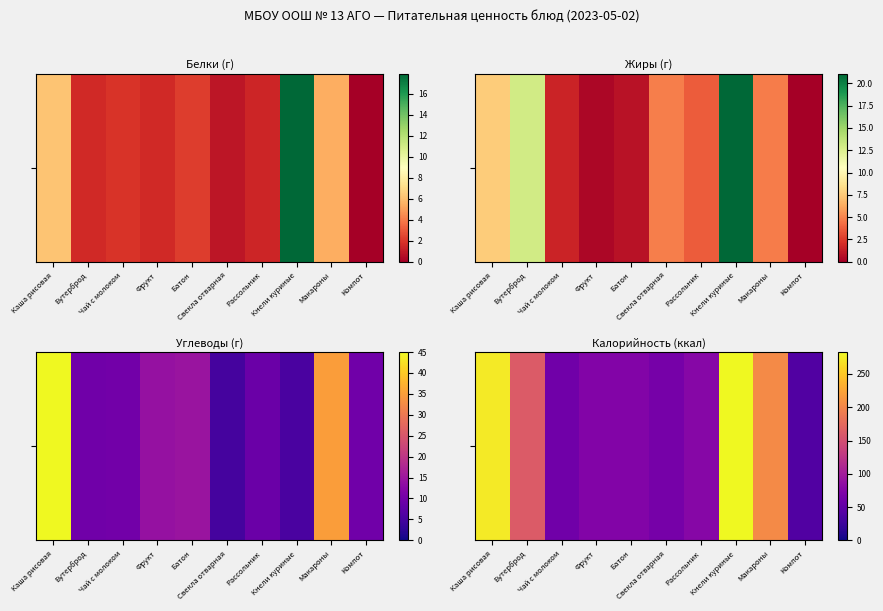

What is the difference between the values at Батон and Каша рисовая?

199